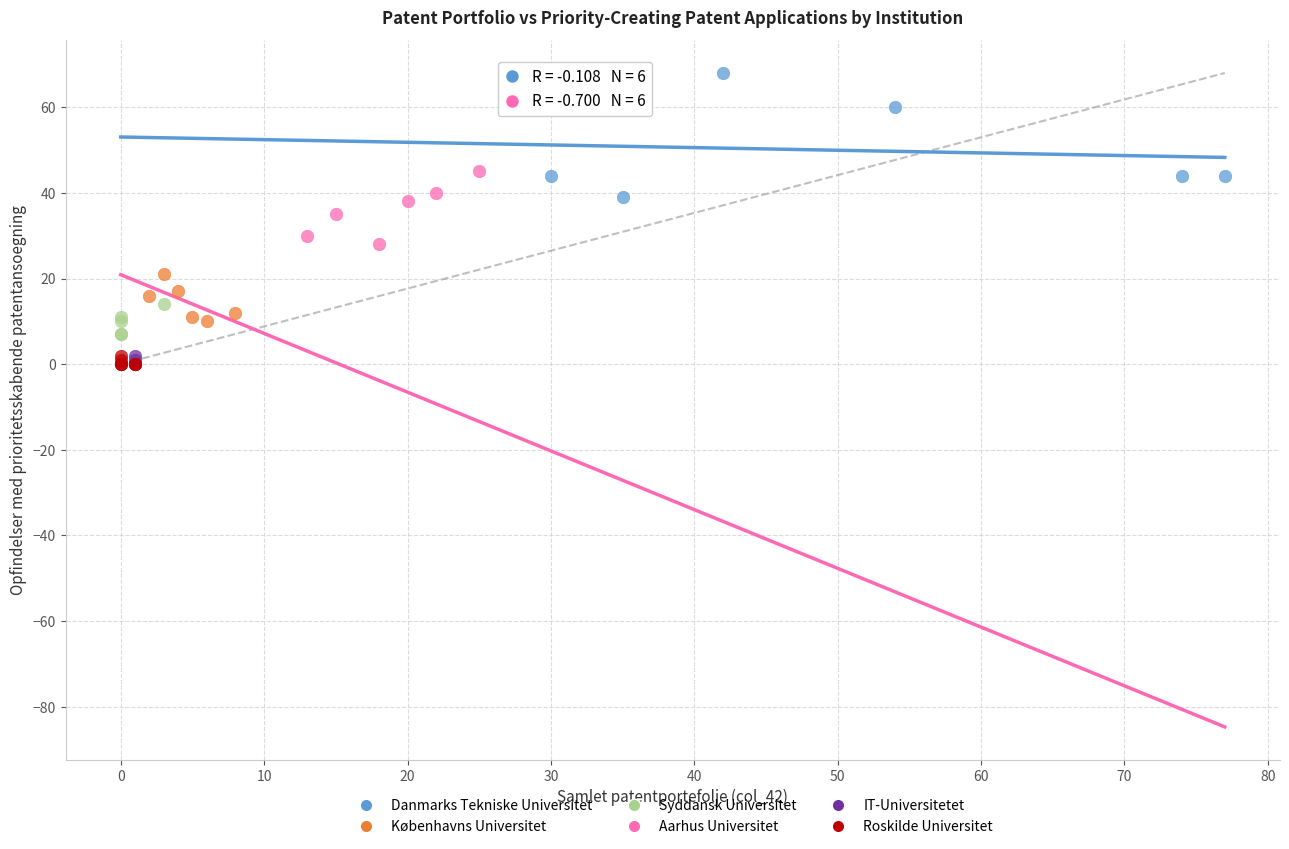

Which series reaches the maximum Y coordinate?

Danmarks Tekniske Universitet